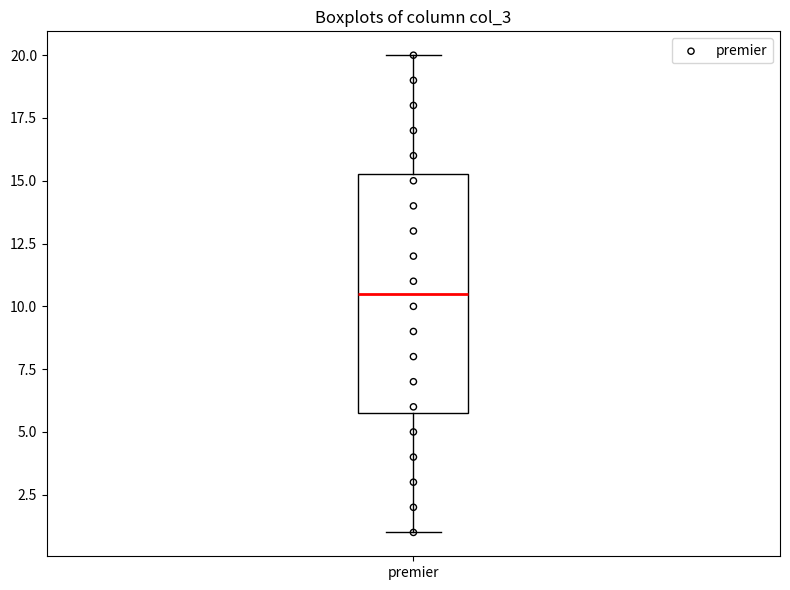

Transcribe this box plot: give where the median line is, the range the box spans, and where the two whiskers end, as read against the y-axis. The values are not printed on the chart, so give them approximately, as read against the axis.

median 10.5, box 6.0 to 15.5, whiskers 1.0 to 20.0